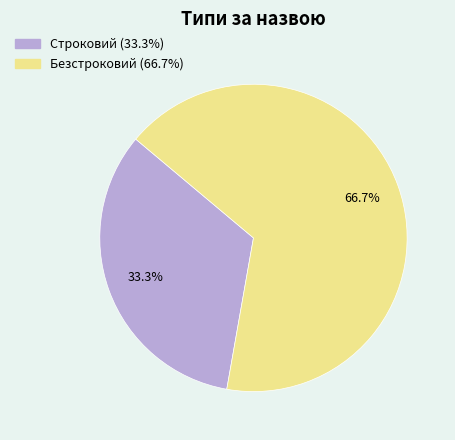

Which category has the biggest portion of the pie?

Безстроковий